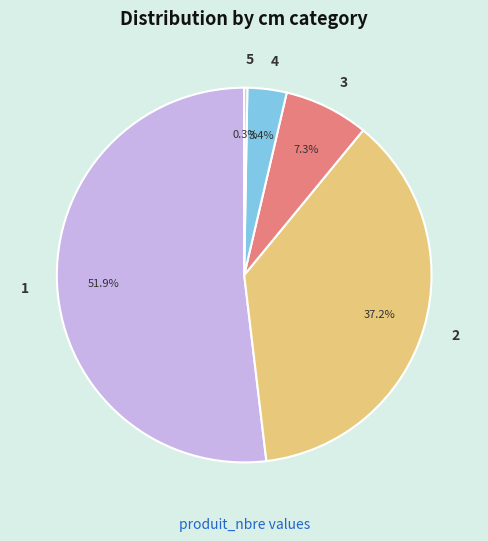

What percentage is NOT represented by 3?

92.7%